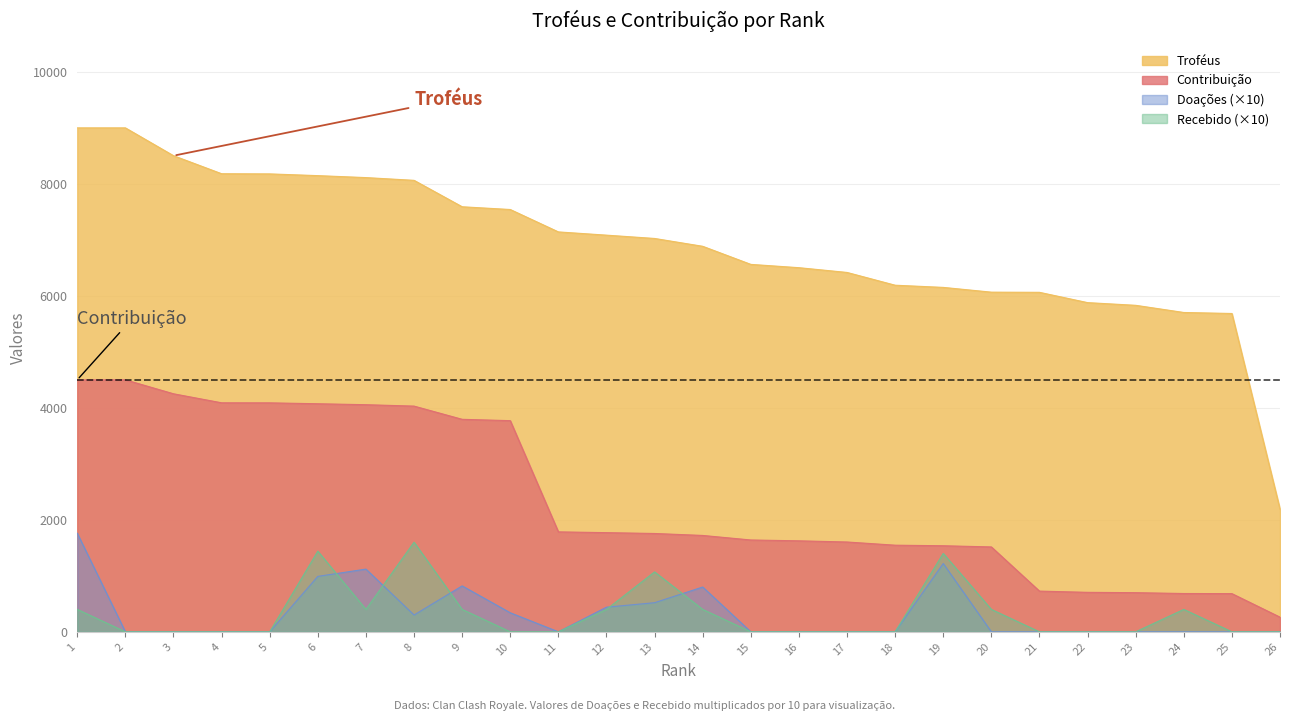

At which category is the sum across all series the highest?

1